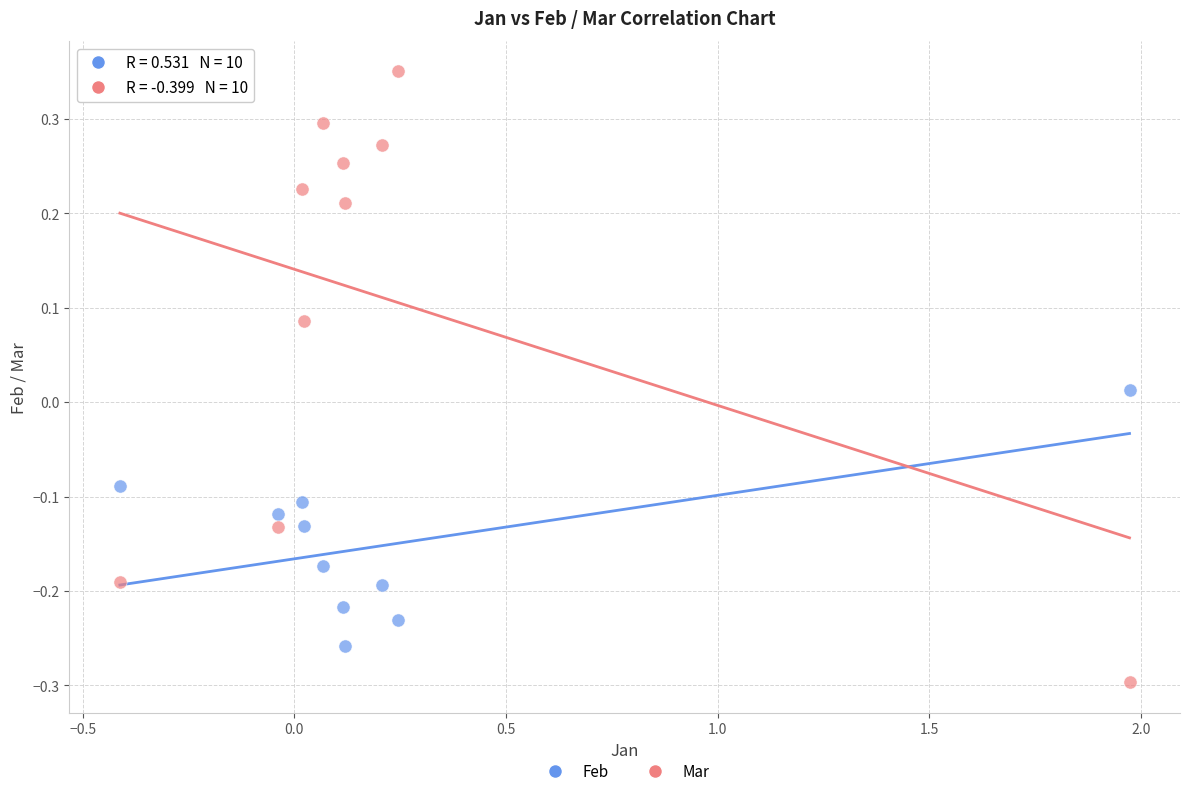

Which series has the widest spread of Y values?

Mar